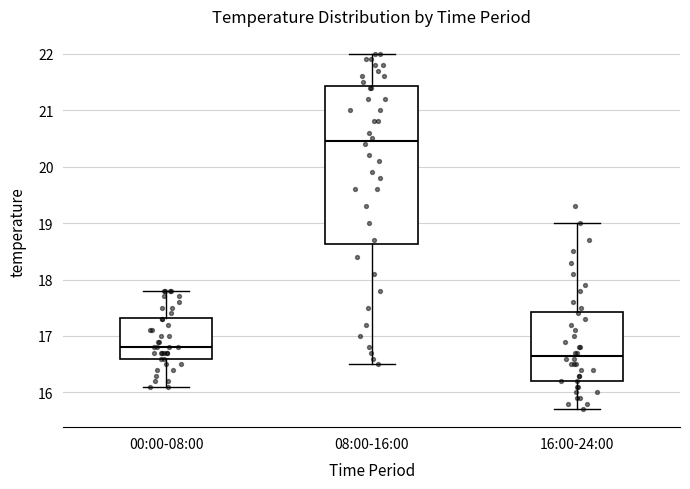

Which box's median line is the lowest?

16:00-24:00